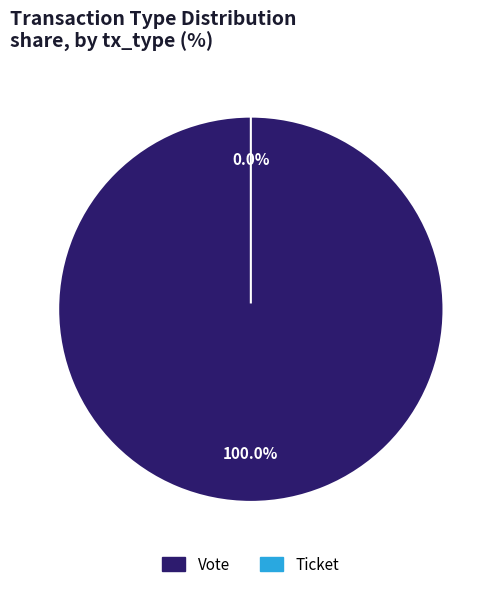

To the nearest percent, what is the average slice percentage?

50%